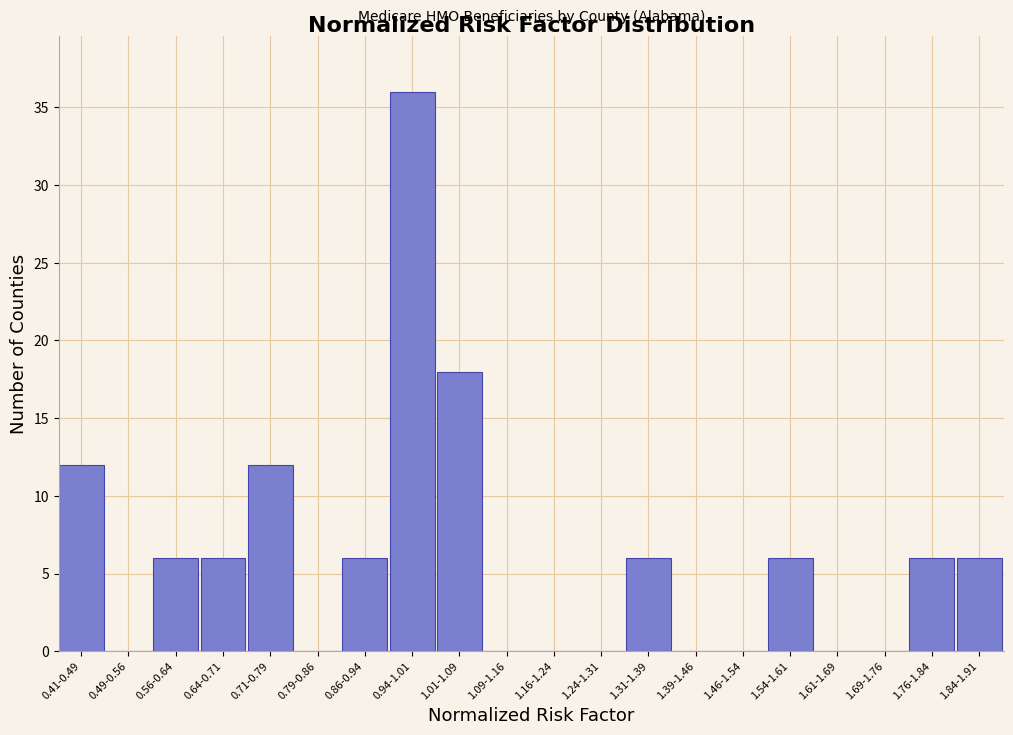

Reading left to right, transcribe all the data shown in this chart.

0.41-0.49=12	0.49-0.56=0	0.56-0.64=6	0.64-0.71=6	0.71-0.79=12	0.79-0.86=0	0.86-0.94=6	0.94-1.01=36	1.01-1.09=18	1.09-1.16=0	1.16-1.24=0	1.24-1.31=0	1.31-1.39=6	1.39-1.46=0	1.46-1.54=0	1.54-1.61=6	1.61-1.69=0	1.69-1.76=0	1.76-1.84=6	1.84-1.91=6